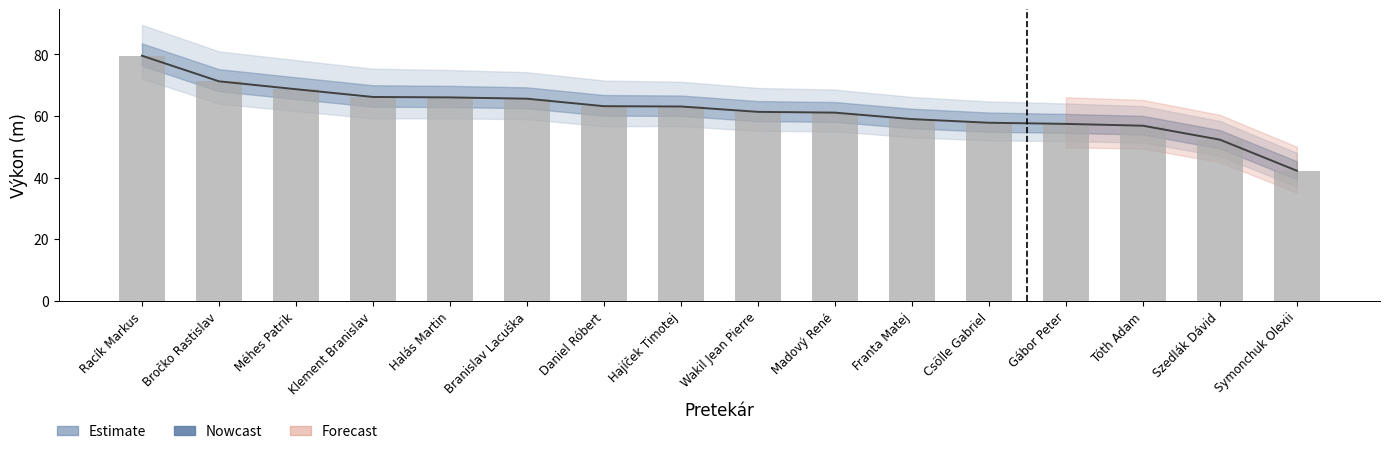

List the labels in order of value, smallest first.

Symonchuk Olexii, Szedlák Dávid, Tóth Adam, Gábor Peter, Csölle Gabriel, Franta Matej, Madový René, Wakil Jean Pierre, Hajíček Timotej, Daniel Róbert, Branislav Lacuška, Halás Martin, Klement Branislav, Méhes Patrik, Bročko Rastislav, Racík Markus